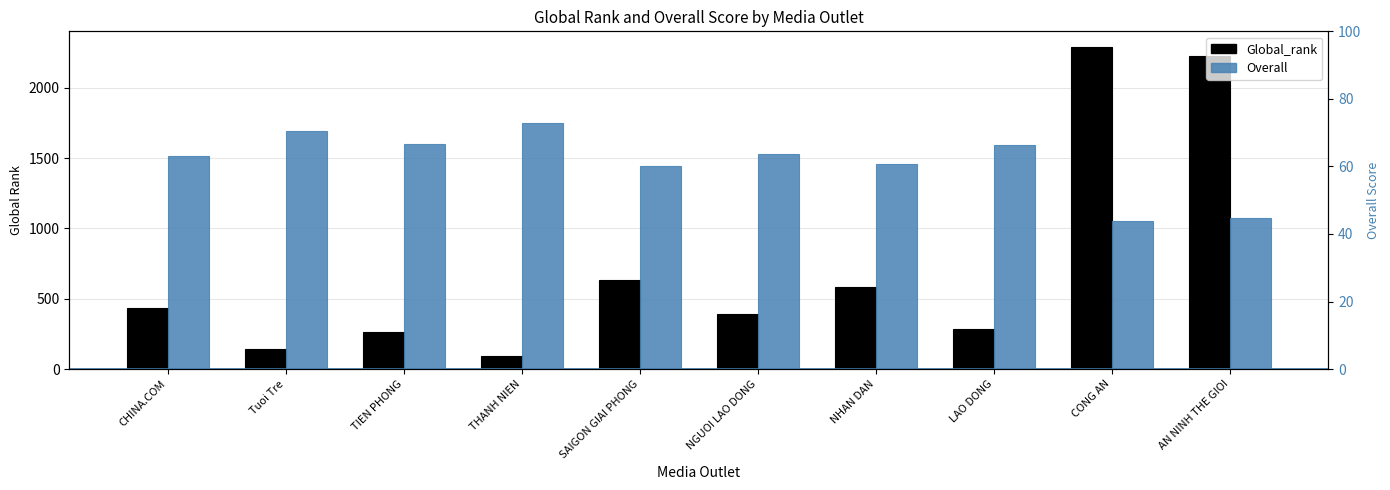

What is the value of the Overall bar at the 2nd from the left?

70.5